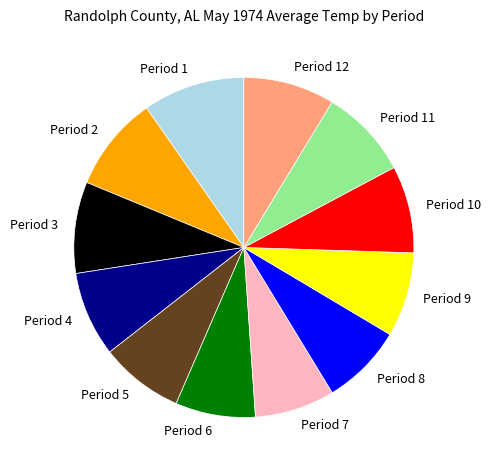

Does Period 7 represent more than half of the total?

No